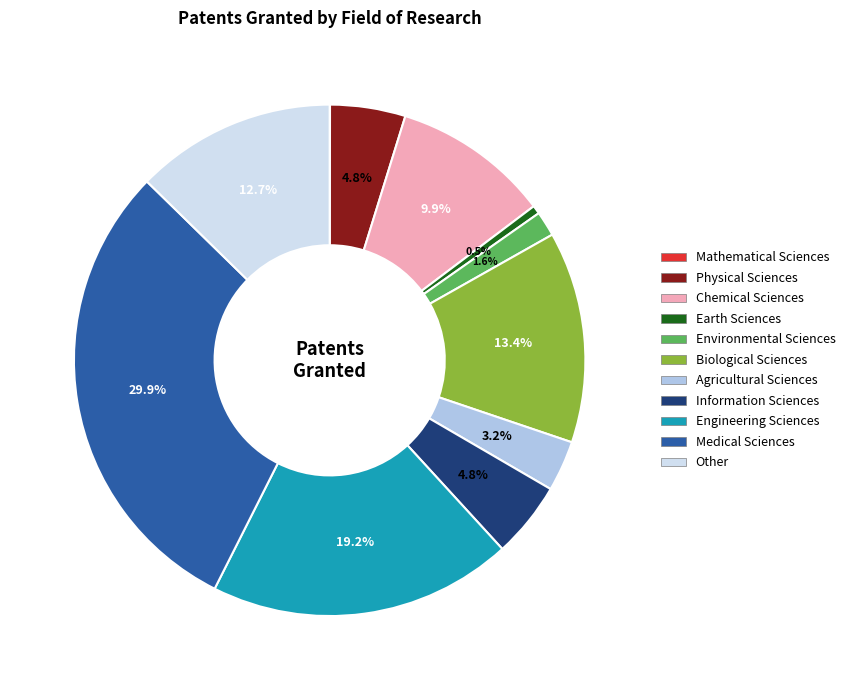

Which category has the biggest portion of the pie?

Medical Sciences